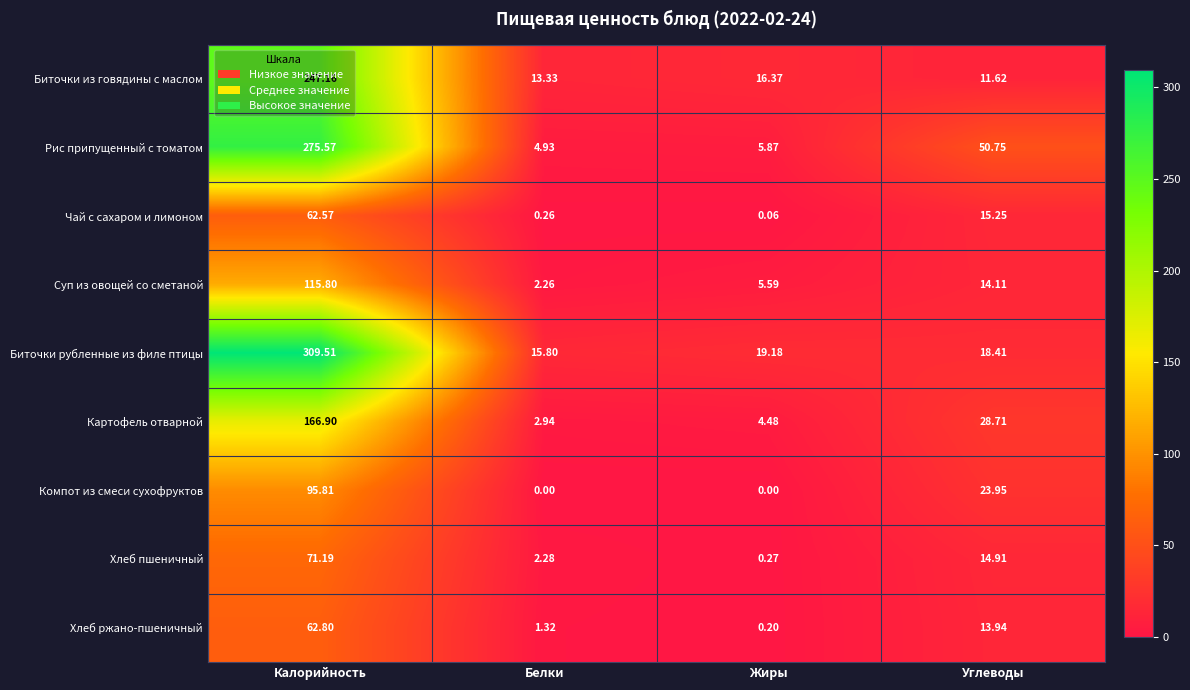

How many categories are shown in the chart?

4